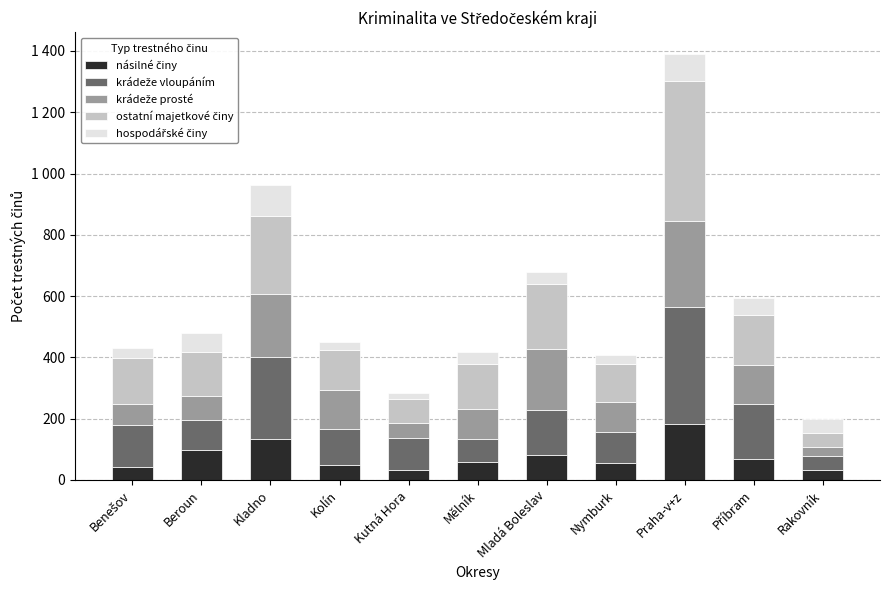

Are the bars grouped side by side (vs. stacked)?

No